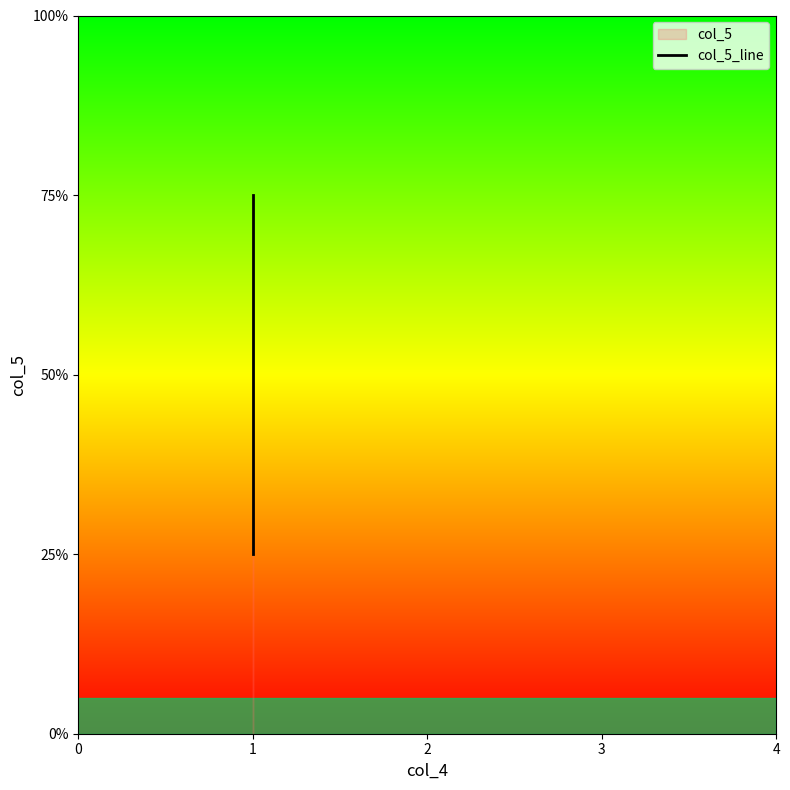

Rank the categories by value from lowest to highest.

1, 1, 1